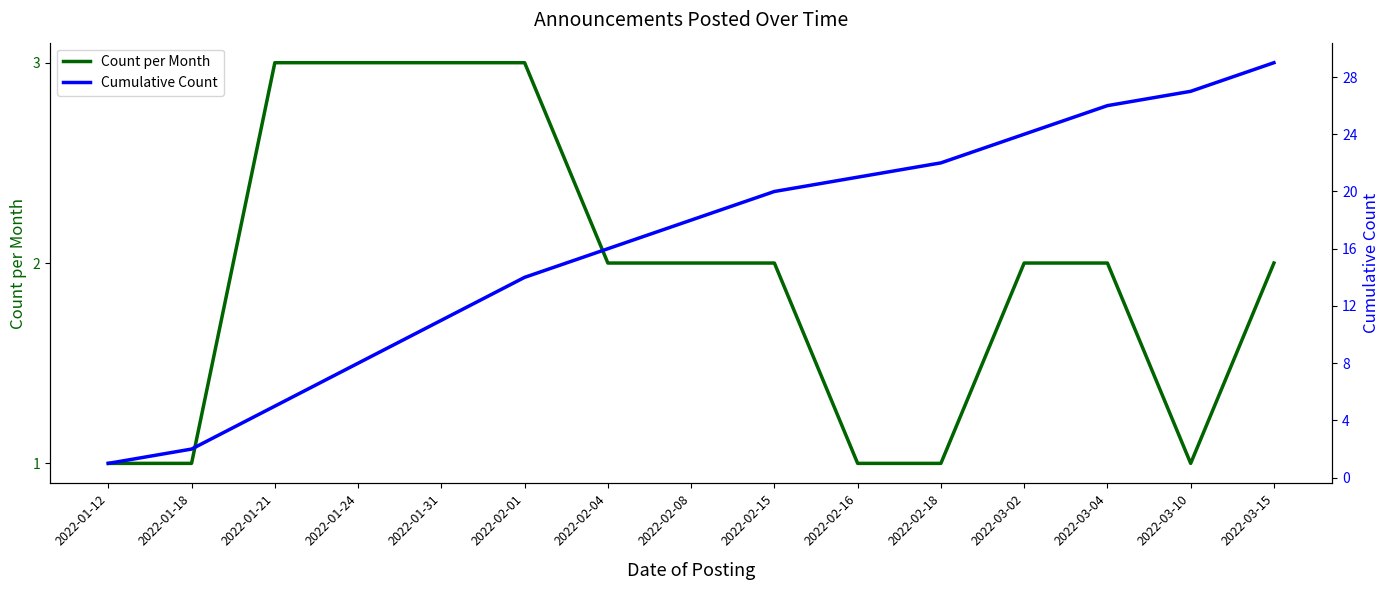

True or false: Count per Month and Cumulative Count cross at least once.

False